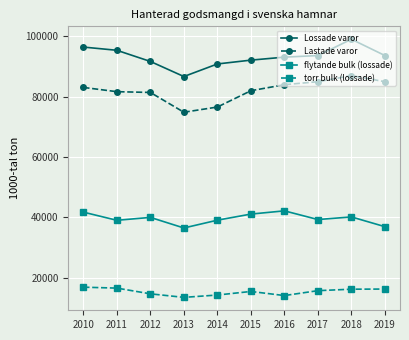

Is this an area chart (filled region under the line)?

No